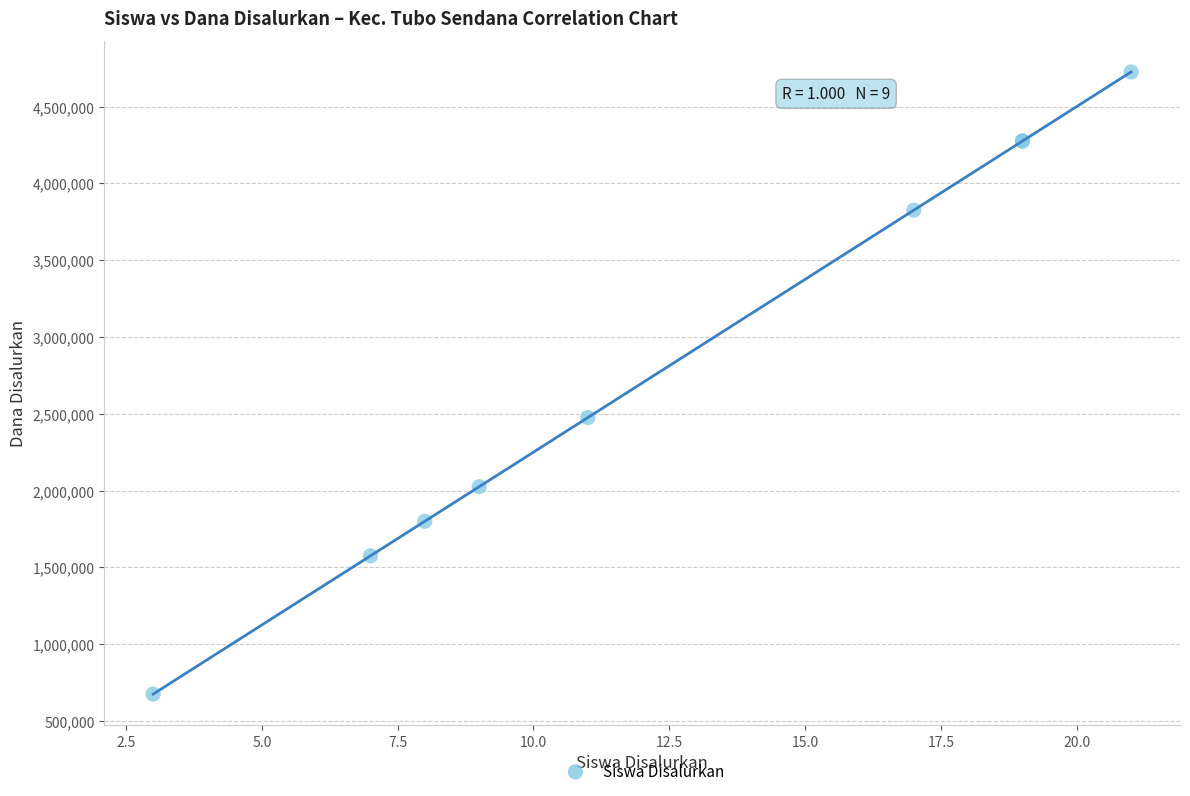

What Y value in the scatter plot is closest to 2700000?

2475000